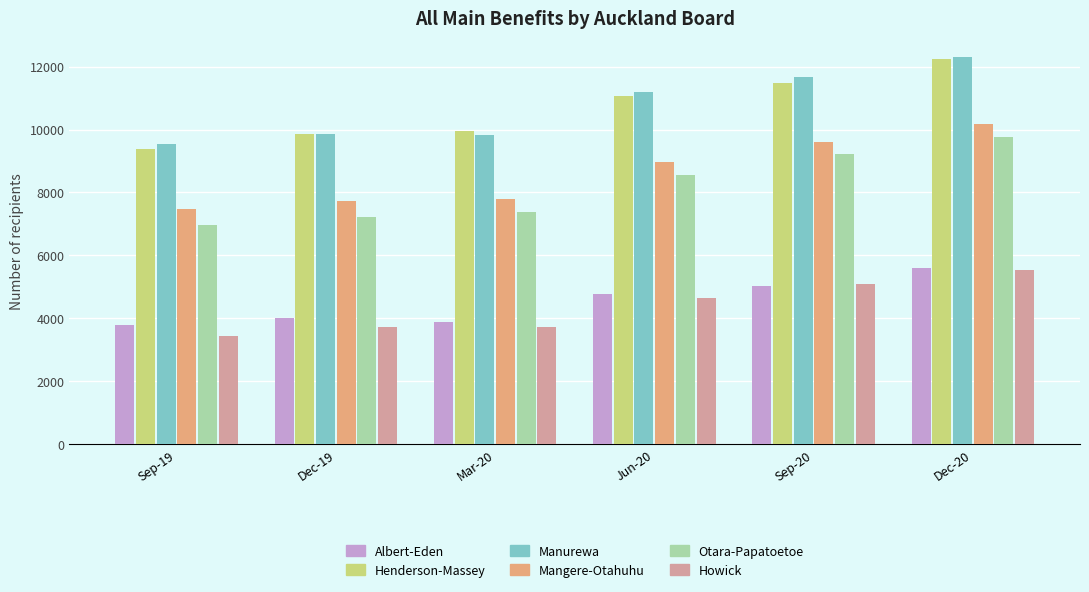

At how many categories does at least one series exceed 7626?

6